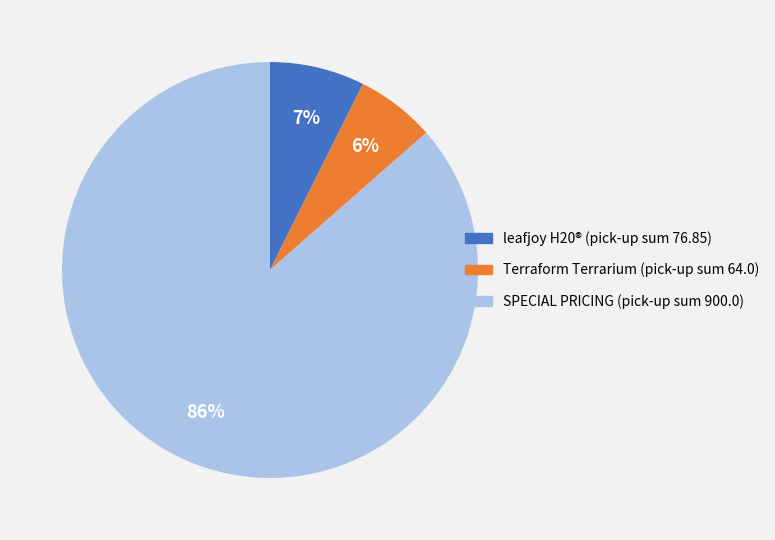

To the nearest percent, what is the combined percentage of SPECIAL PRICING and leafjoy H20®?

94%